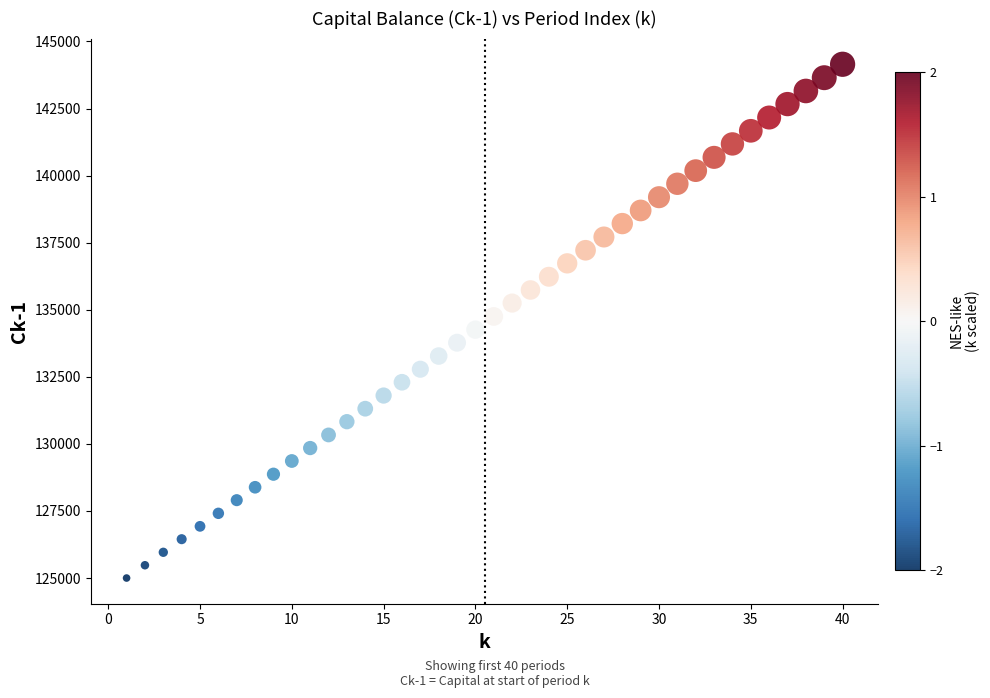

What is the range of X values (max minus min)?

39.0